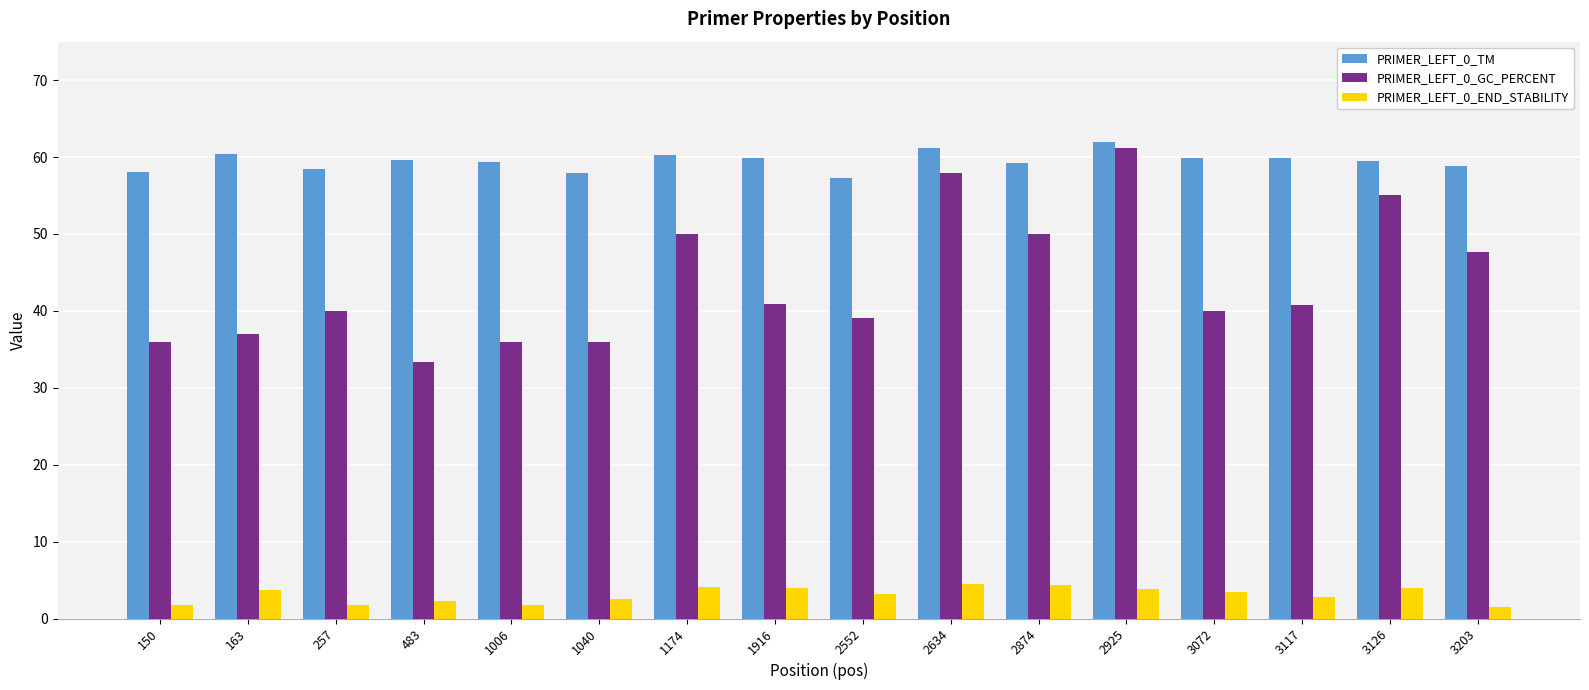

Does the chart contain any negative values?

No